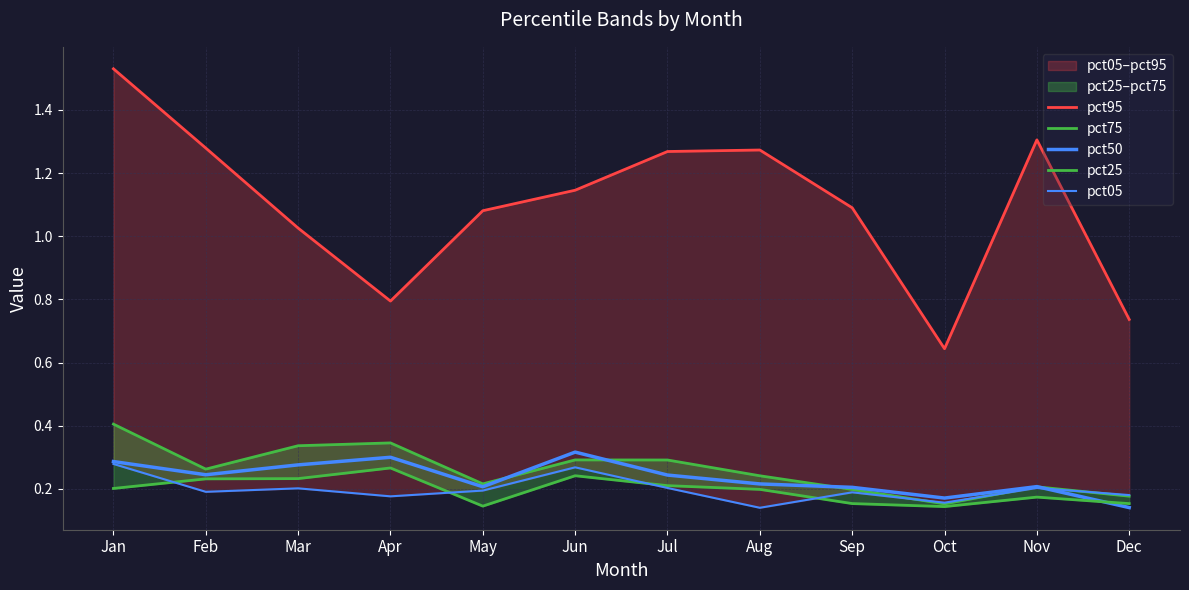

How many lines are shown in the chart?

5